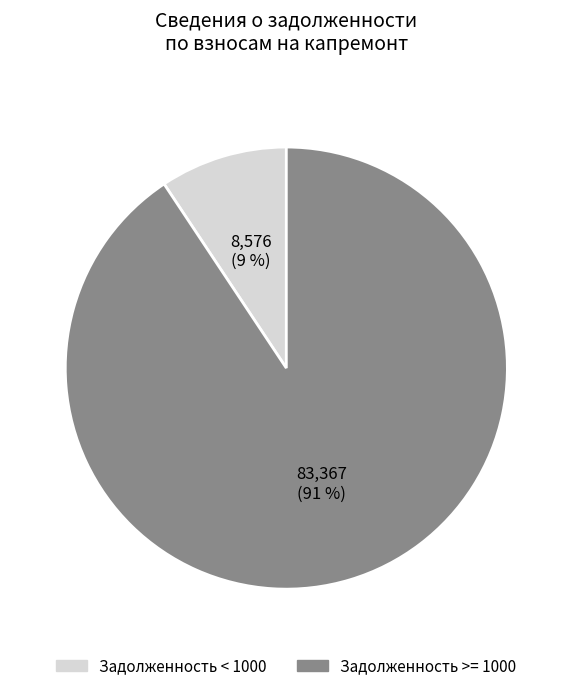

Does any single category account for the majority?

Yes